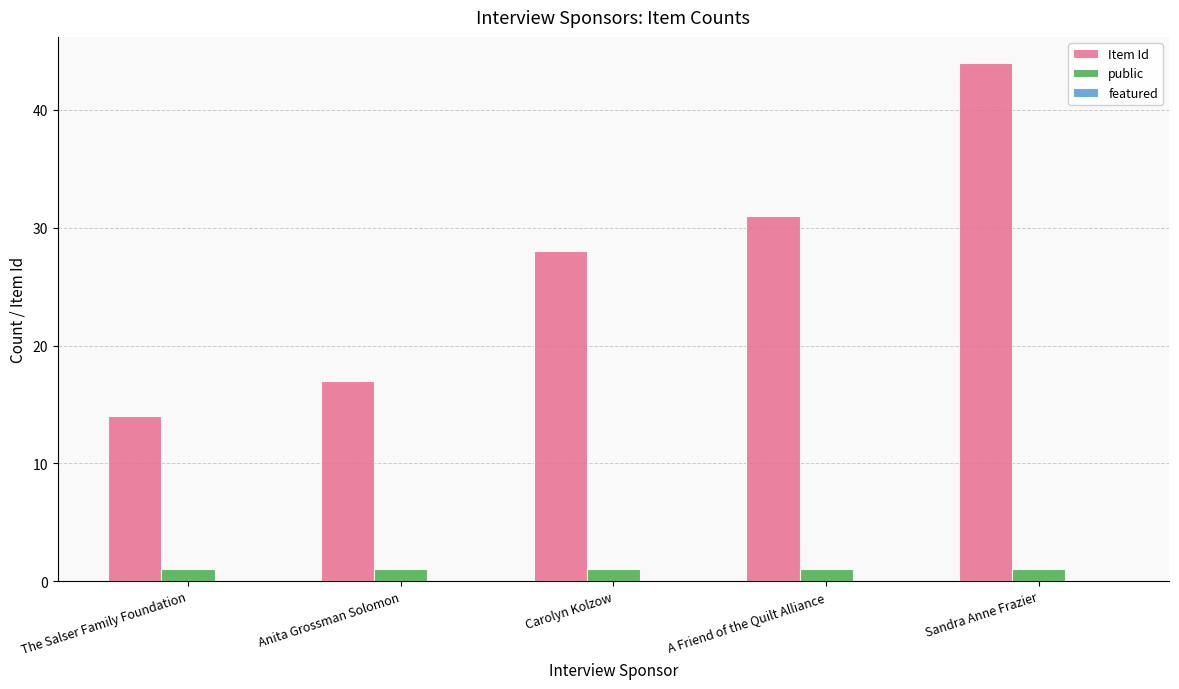

List the series in order of their peak value, lowest first.

public, Item Id